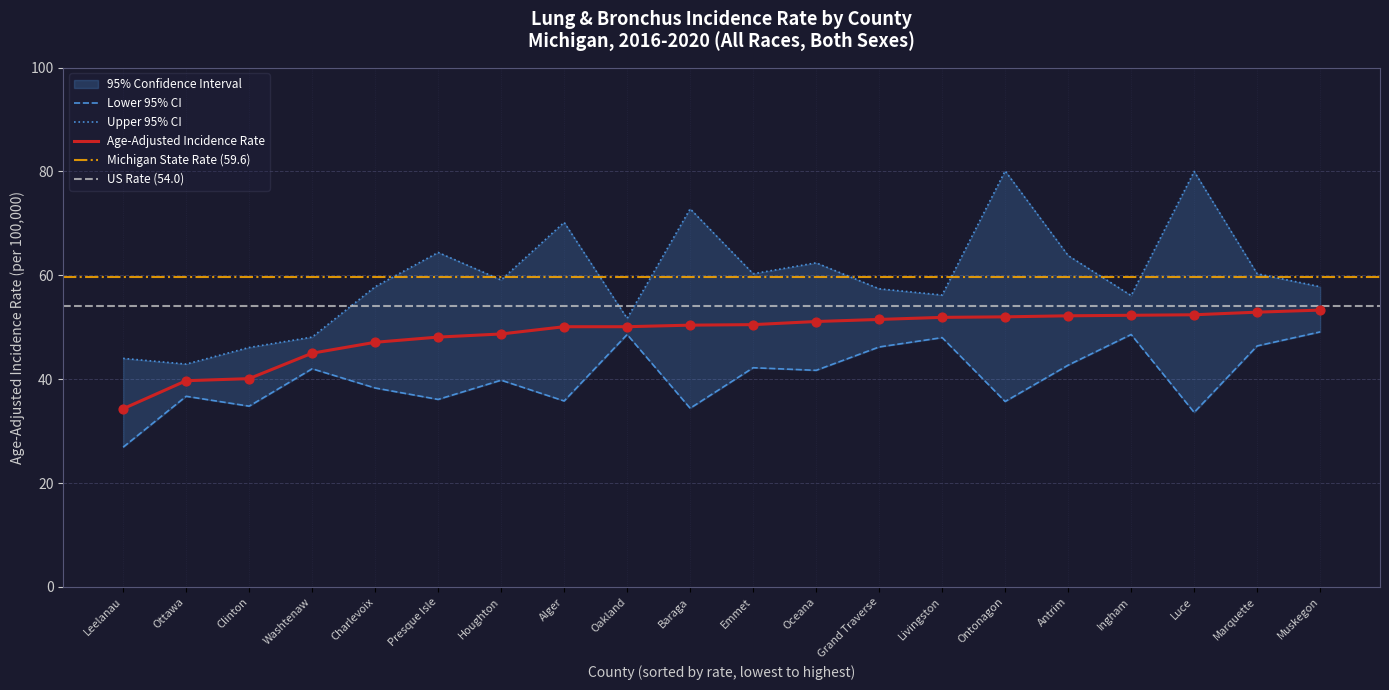

Is the value of Upper 95% CI at Grand Traverse greater than the value of Lower 95% CI at Oakland?

Yes